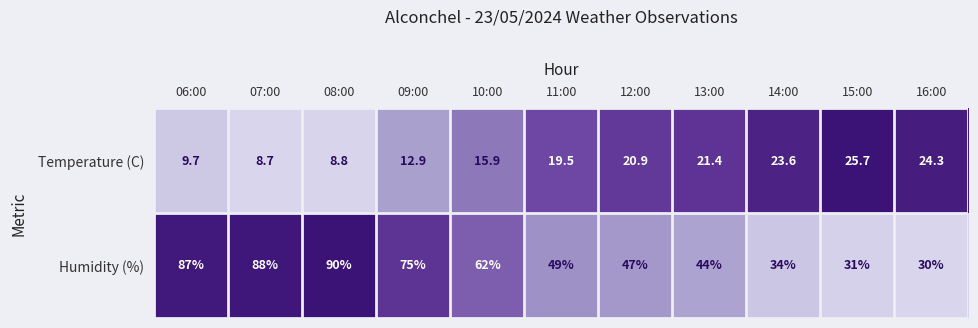

Between 11:00 and 16:00, which series saw the biggest shift?

Humidity (%)